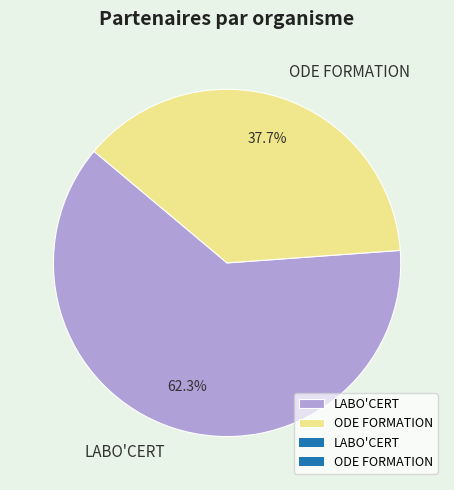

What percentage do ODE FORMATION and LABO'CERT together represent?

100.0%